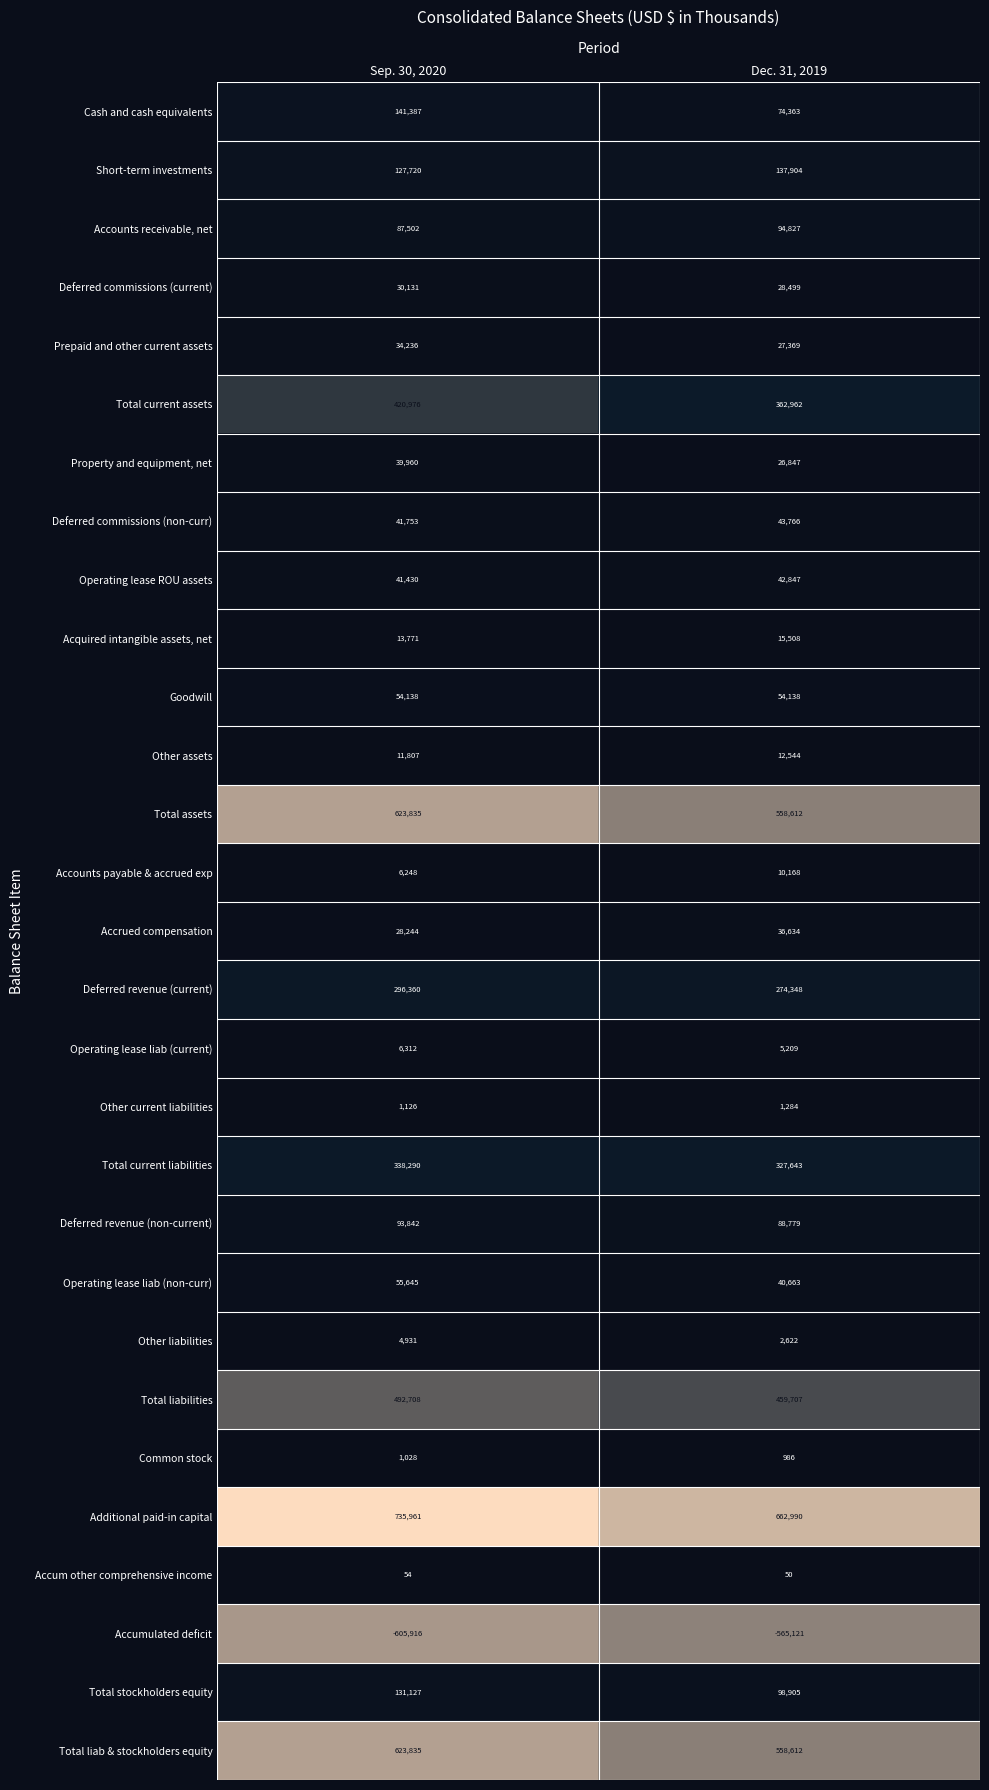

Which series changed the most between Sep. 30, 2020 and Dec. 31, 2019?

Additional paid-in capital